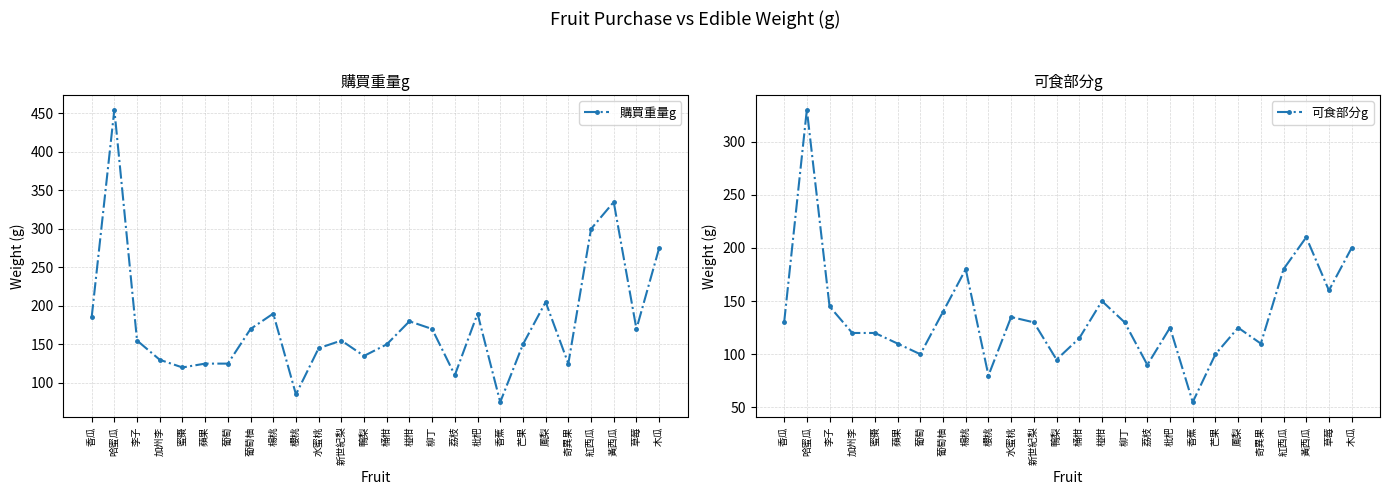

List the series in order of their peak value, lowest first.

可食部分g, 購買重量g